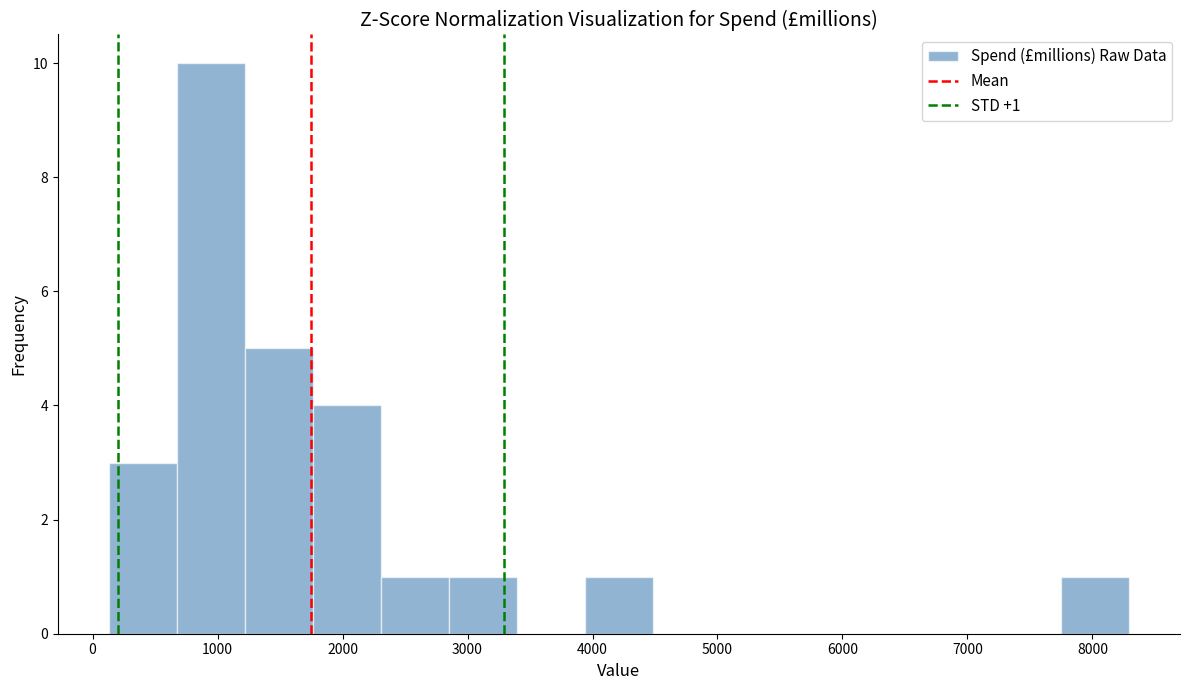

Over which range of the x-axis is the bar tallest?

700 to 1200